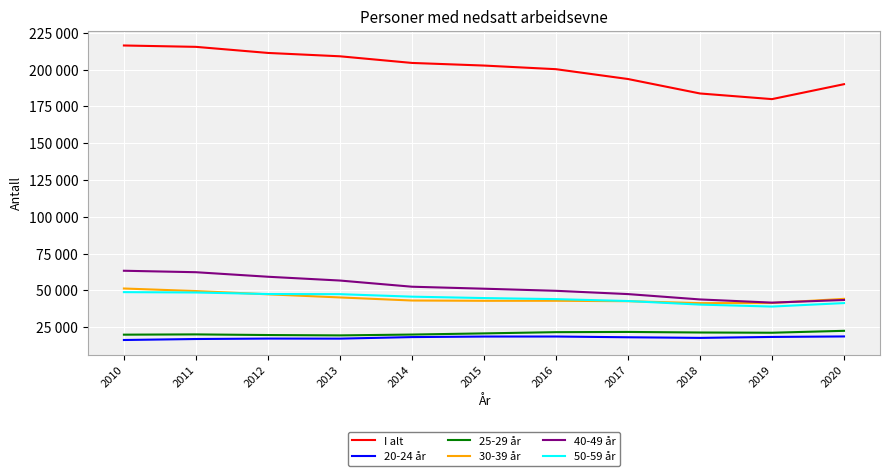

Is it true that I alt equals 106961 at 2019?

False